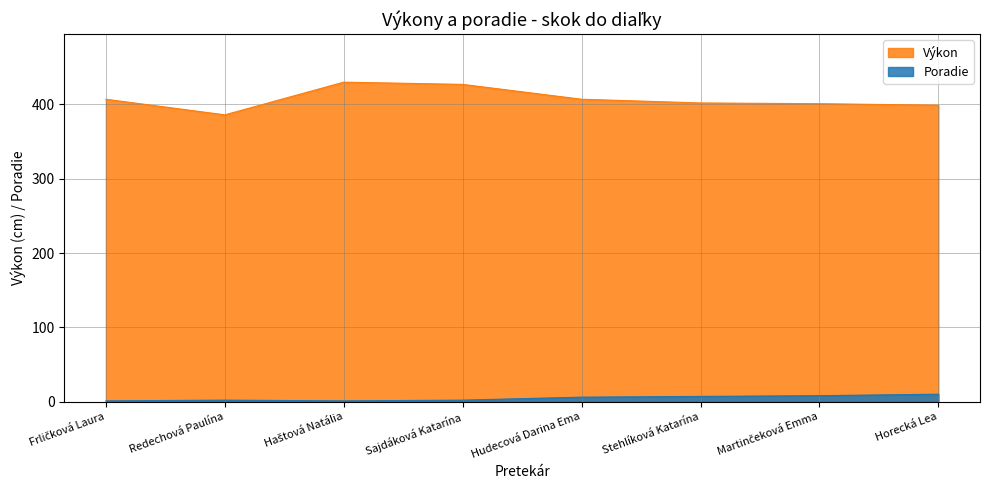

How many interior local valleys does the Poradie series have?

1